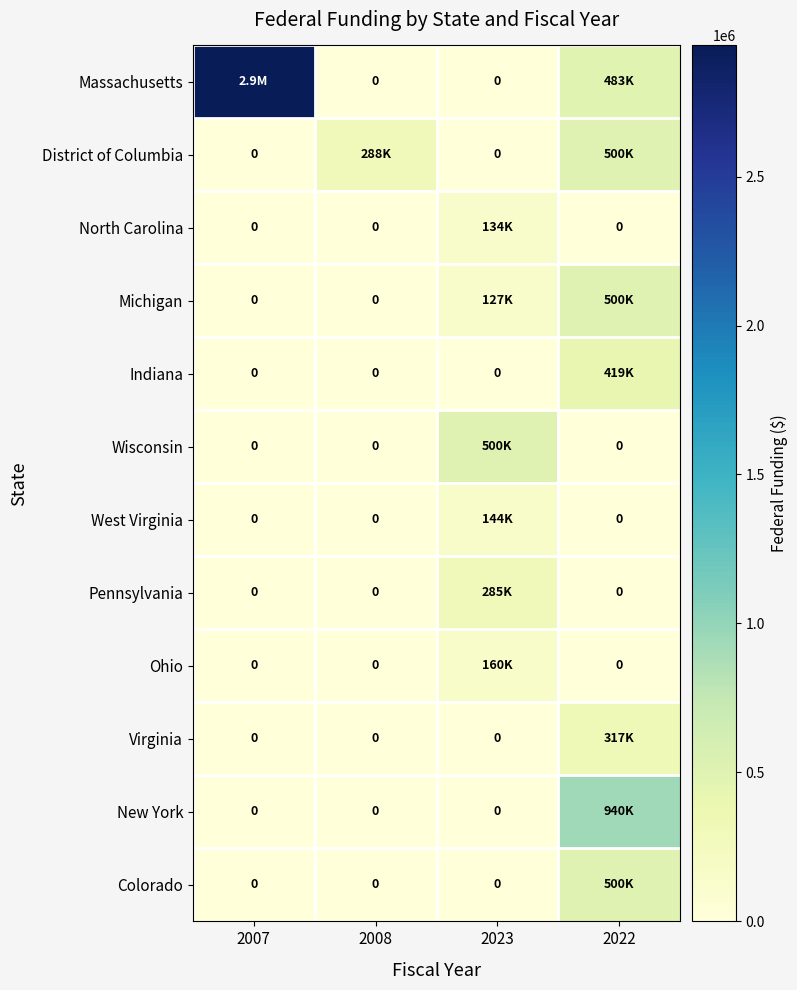

Between 2007 and 2023, which series saw the biggest shift?

Massachusetts